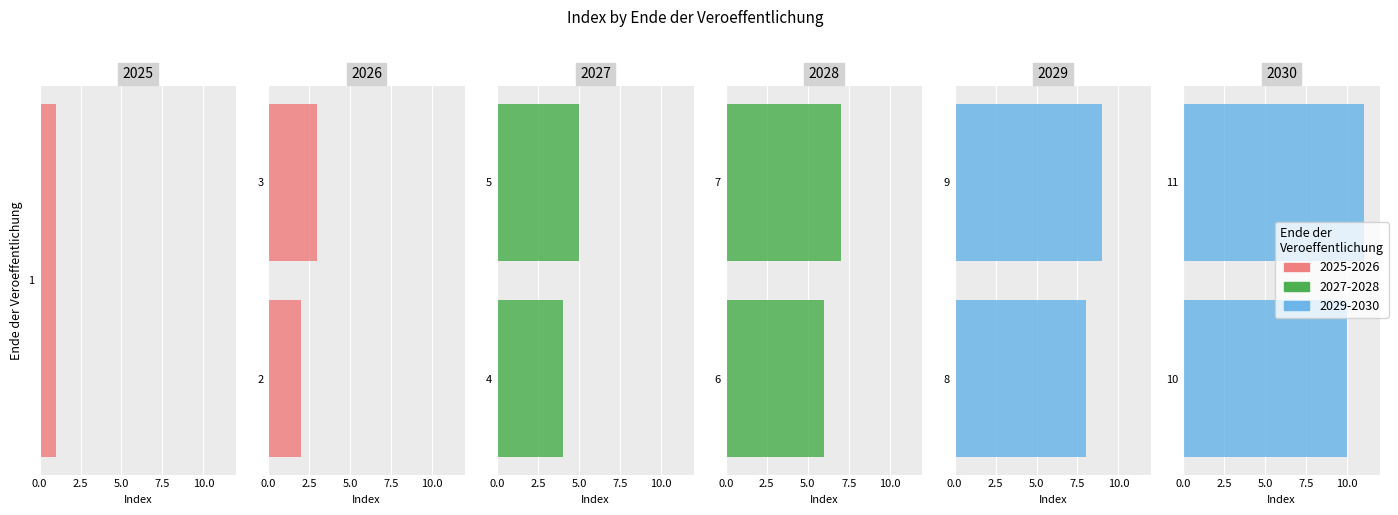

How many groups of bars are there?

2